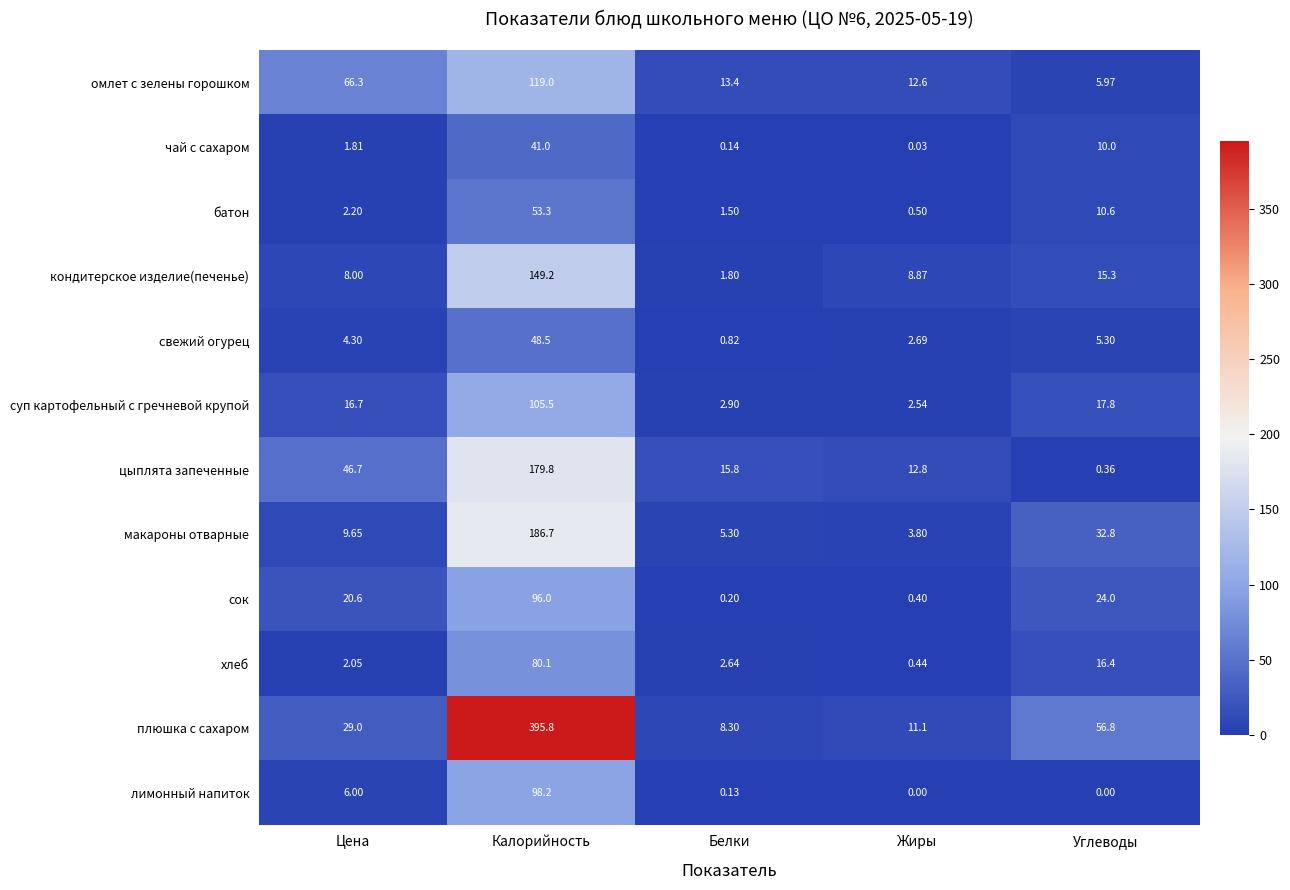

Which series has the widest spread of values?

плюшка с сахаром